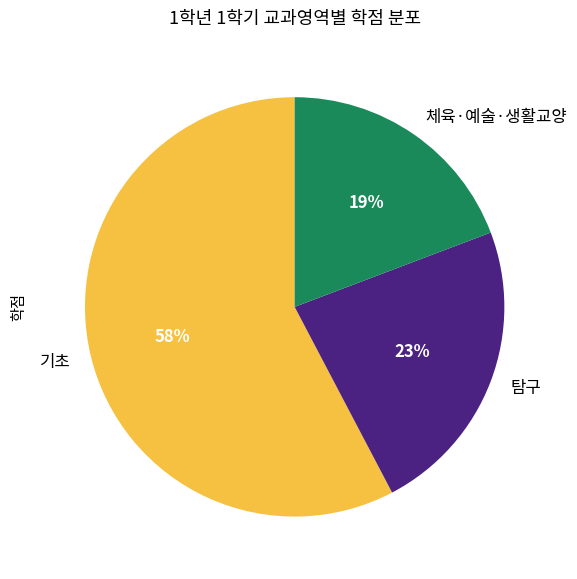

Is it true that 체육·예술·생활교양 is 26% of the pie?

False